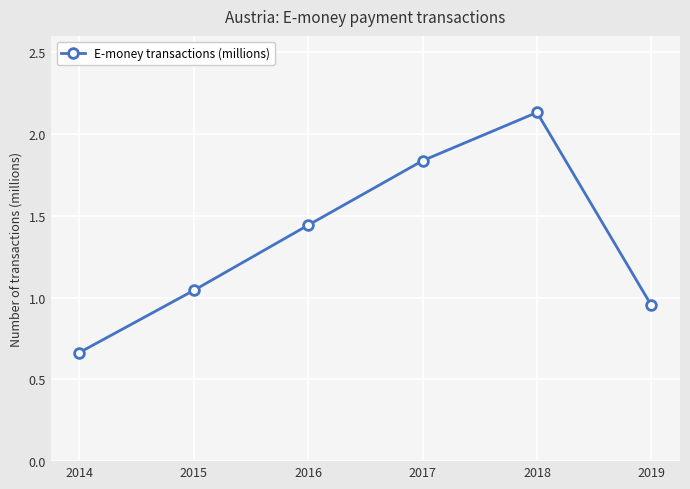

At which label does the data first exceed 1?

2015